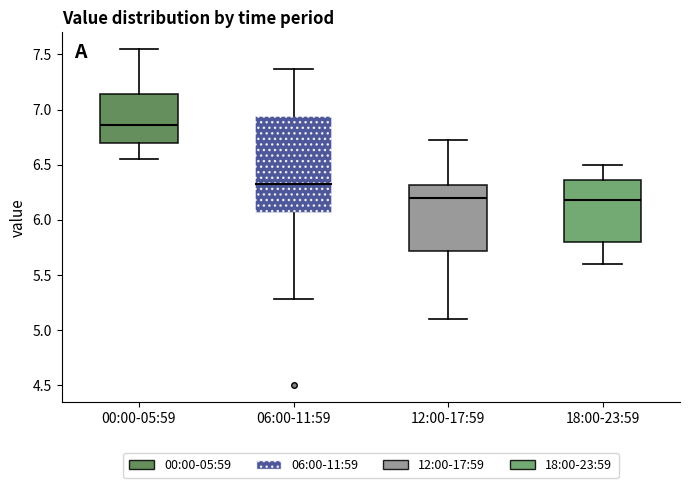

Where does the median line of the box for 12:00-17:59 sit on the y-axis? The values are not printed on the chart, so give them approximately, as read against the axis.

6.20